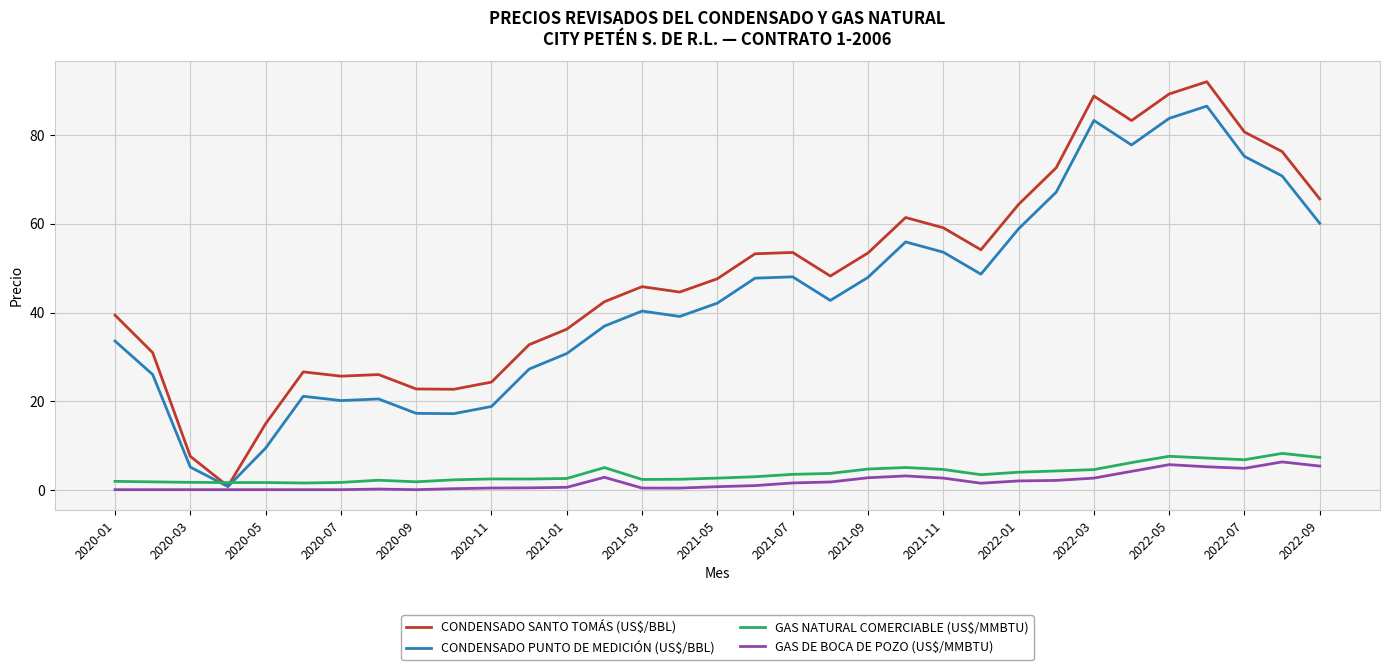

What is the smallest value displayed?

0.1